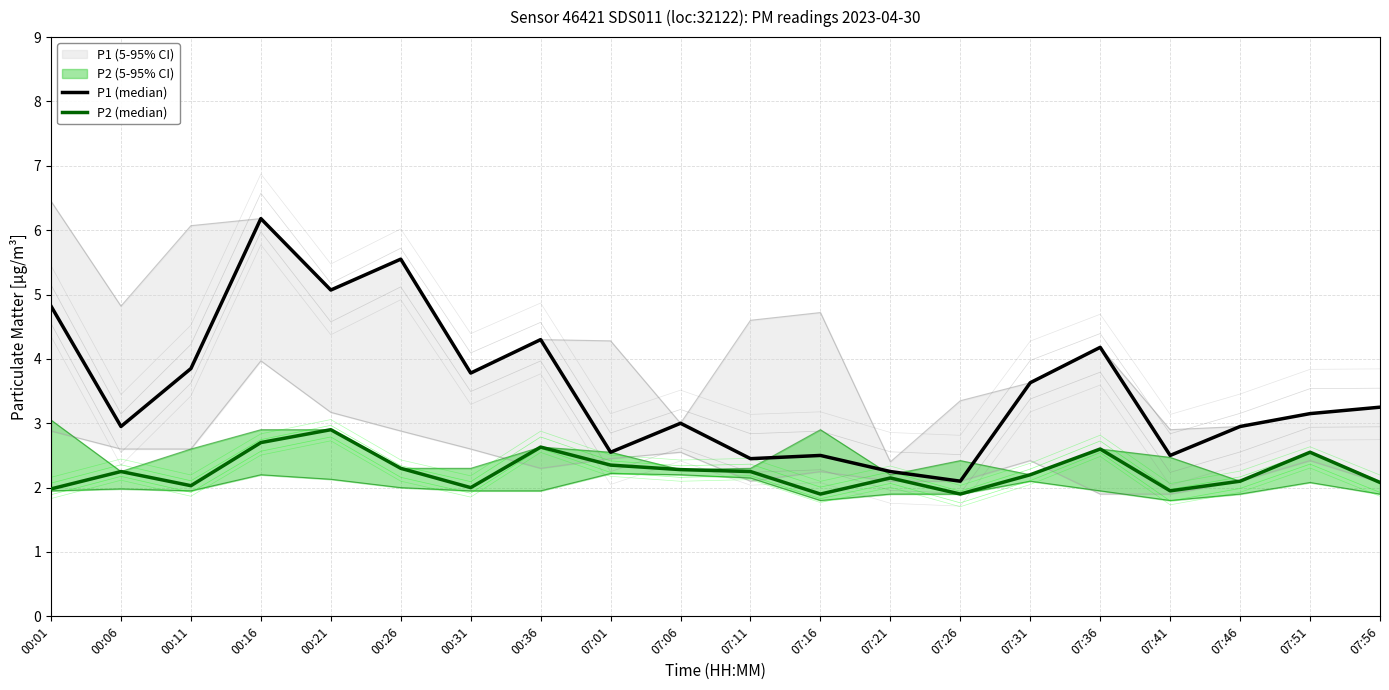

What is the label of the 12th point from the left?

07:16